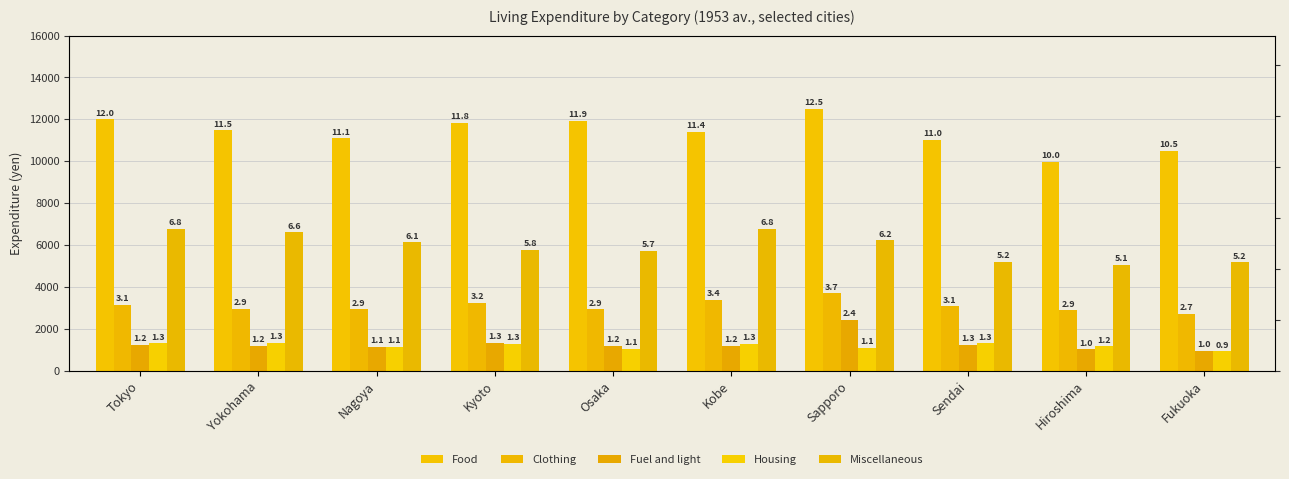

What is the spread (max minus min) of values at Hiroshima?

8955